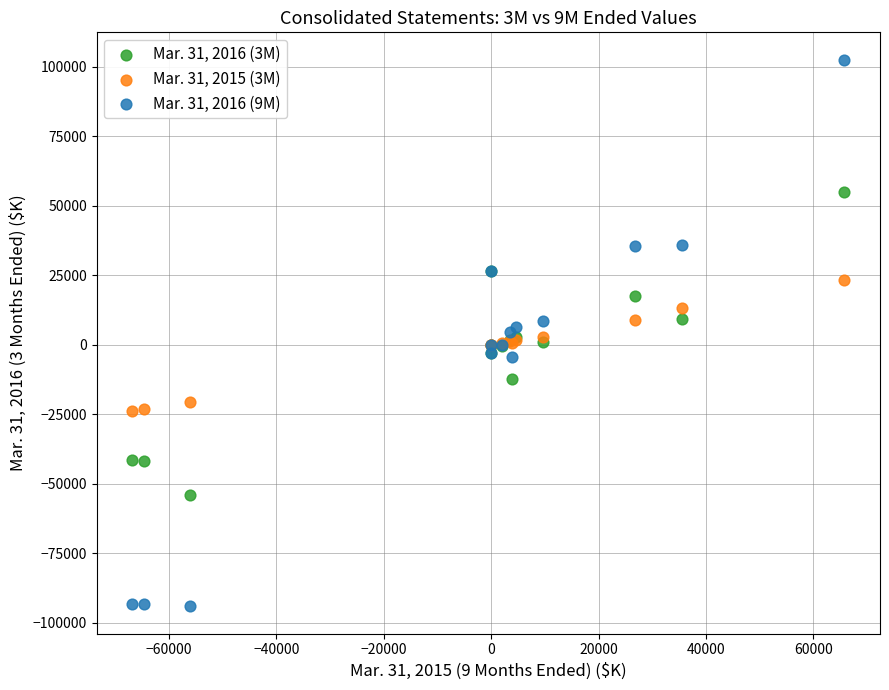

Which series contains the highest Y value?

Mar. 31, 2016 (9M)